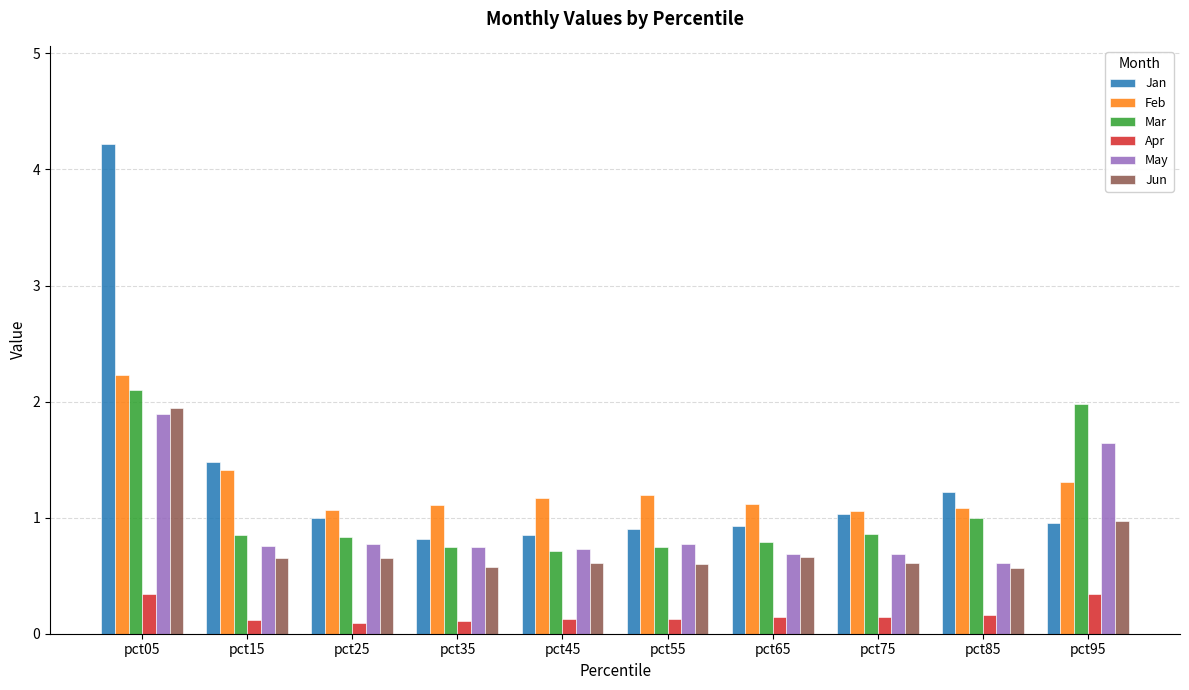

The Apr series shows 0.1 at pct25. True or false?

True